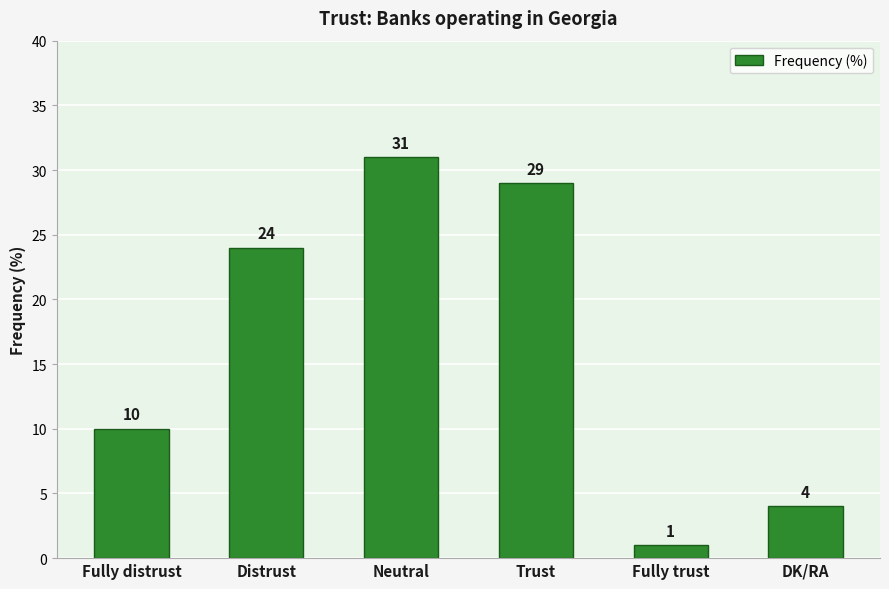

At which category does the chart reach its peak across all series?

Neutral